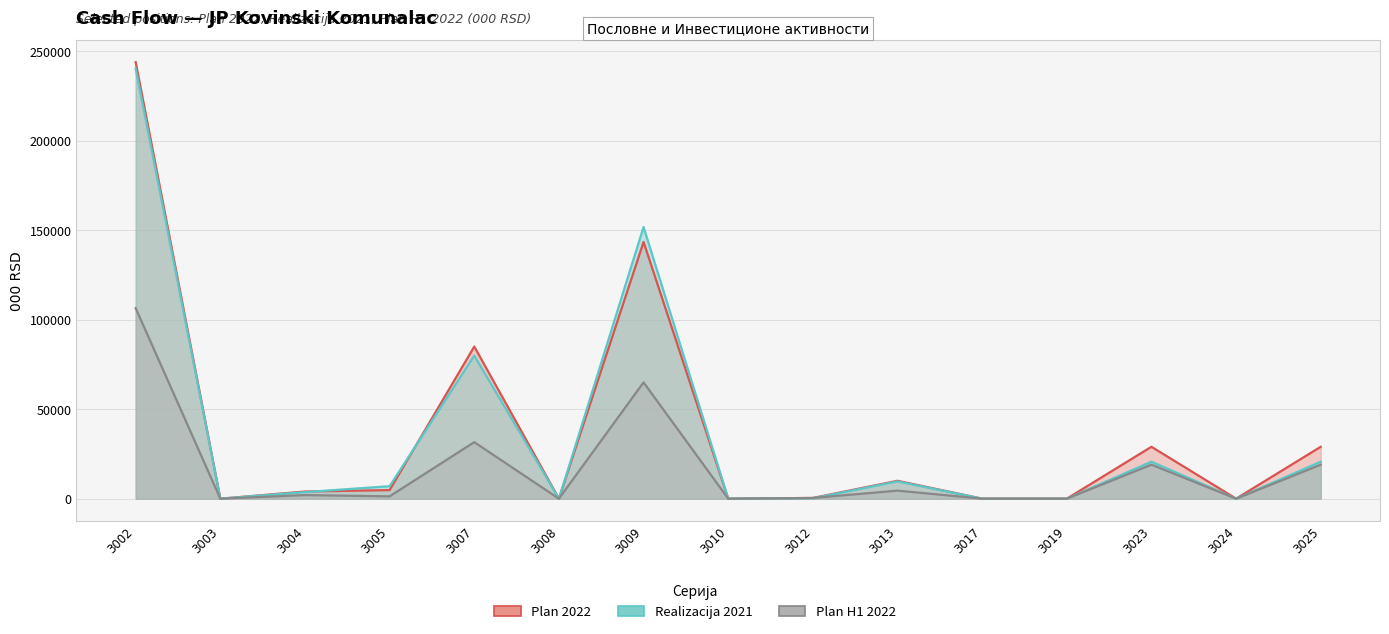

How many values in the Plan 2022 series exceed 4000?

7